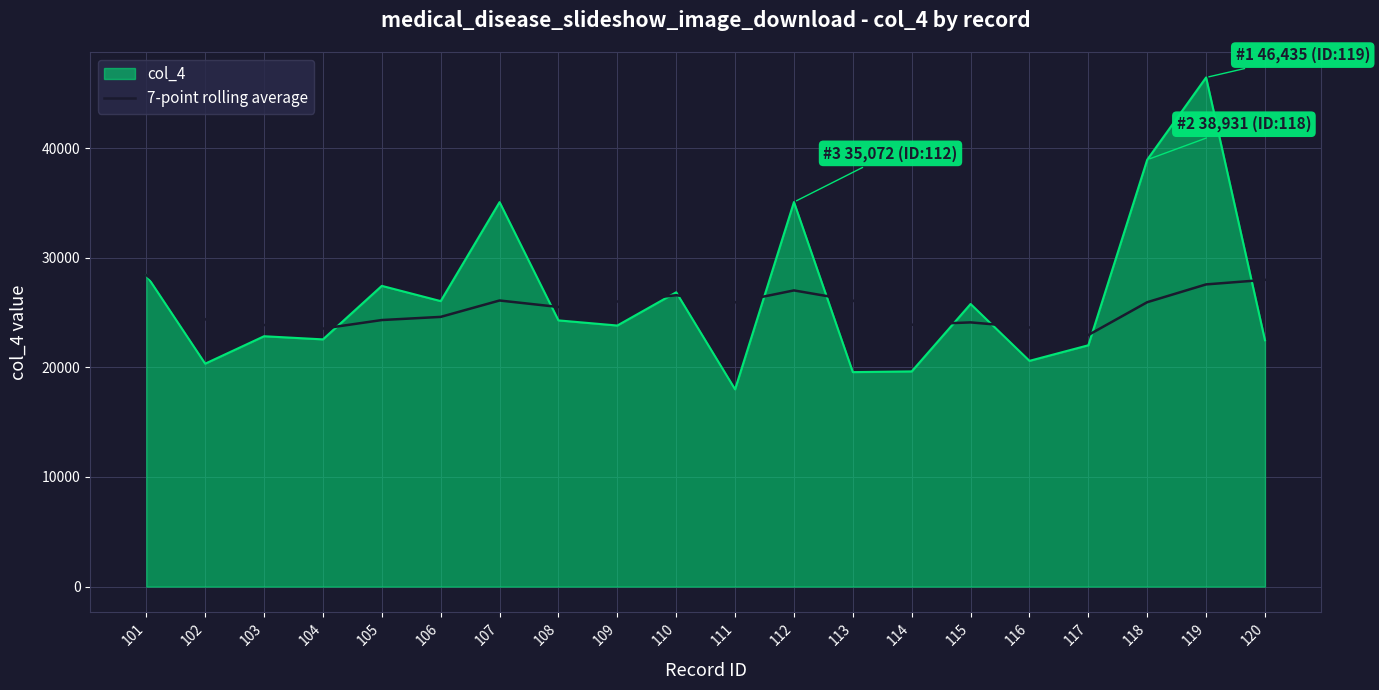

At which category is the sum across all series the highest?

119